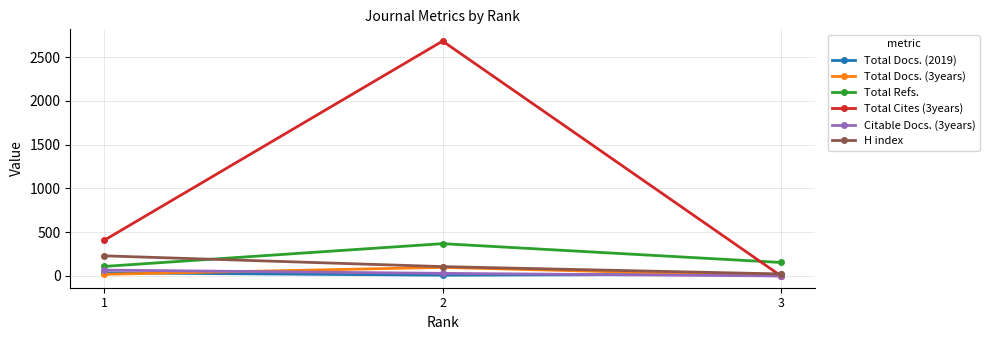

True or false: Total Cites (3years) has a value of 2682 at 2.

True